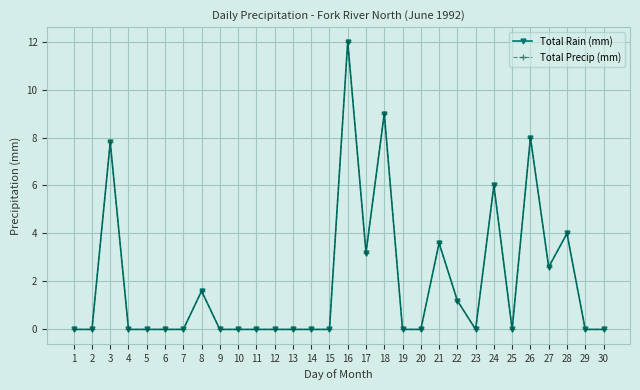

Is this an area chart (filled region under the line)?

No